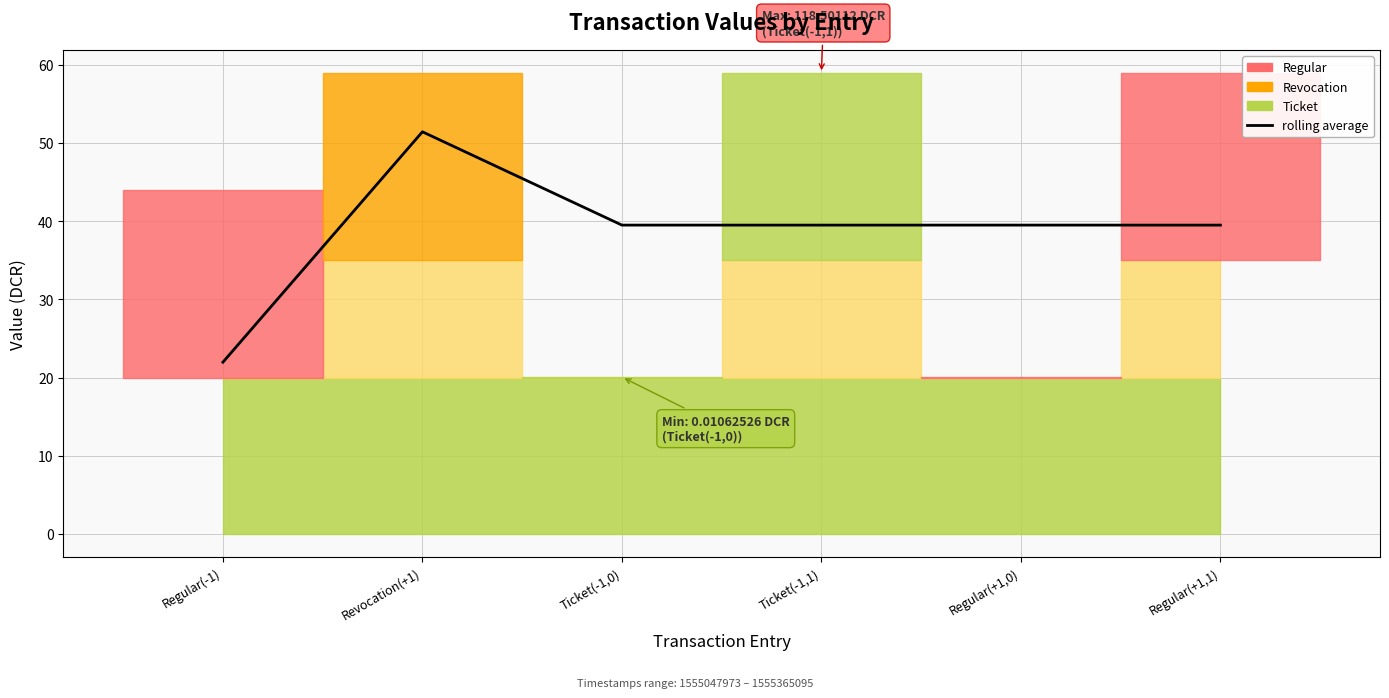

What is the label of the 6th point from the left?

Regular(+1,1)